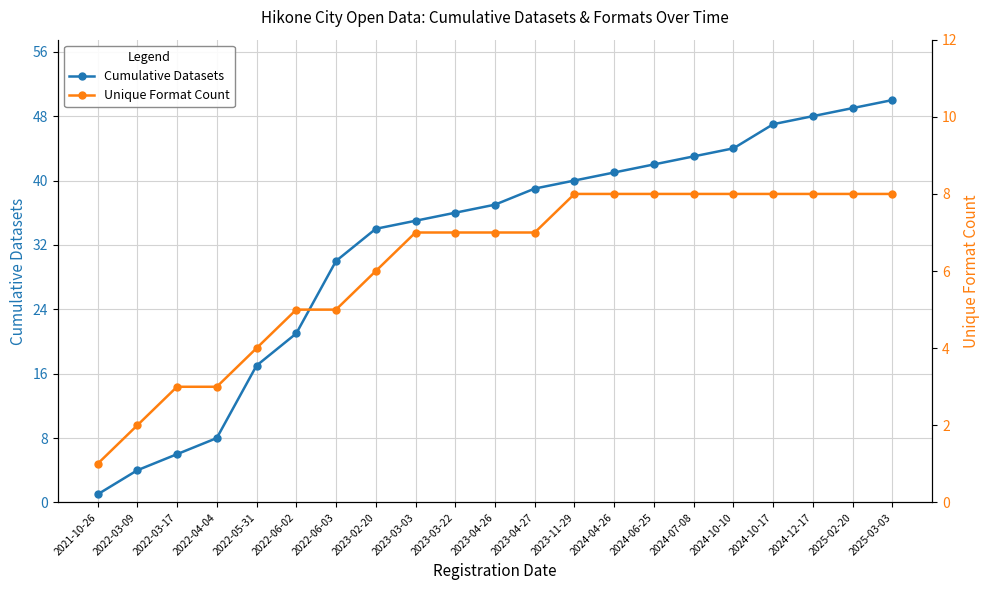

What is the label of the 4th point from the left?

2022-04-04